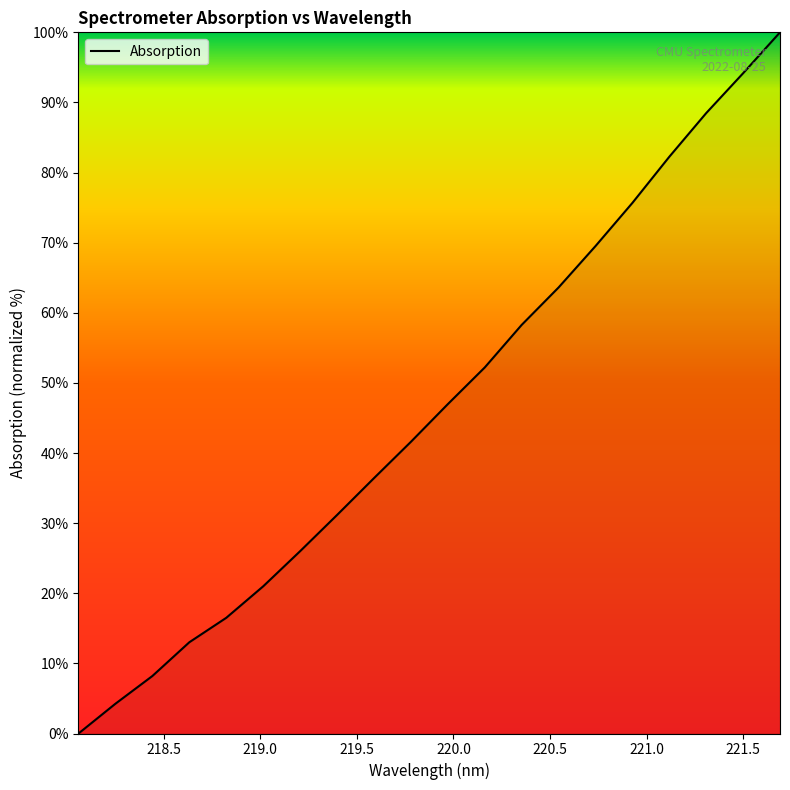

Reading right to left, what are all the values shown in this chart?

100.0	94.2	88.5	82.3	75.7	69.5	63.6	58.3	52.2	47.0	41.6	36.4	31.2	26.0	21.0	16.5	13.0	8.2	4.2	0.0